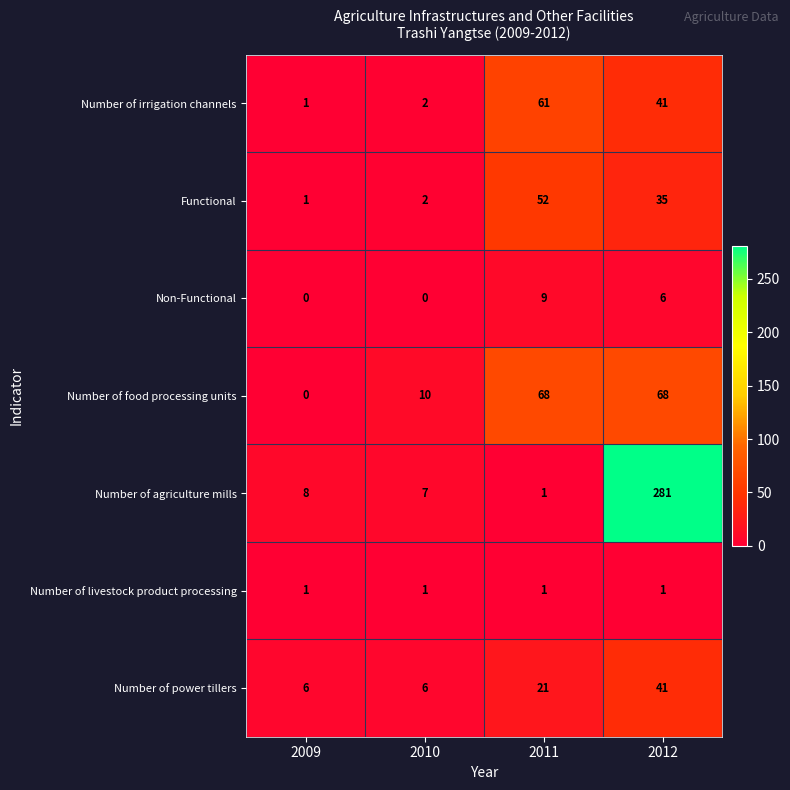

Between 2009 and 2012, which series saw the biggest shift?

Number of agriculture mills